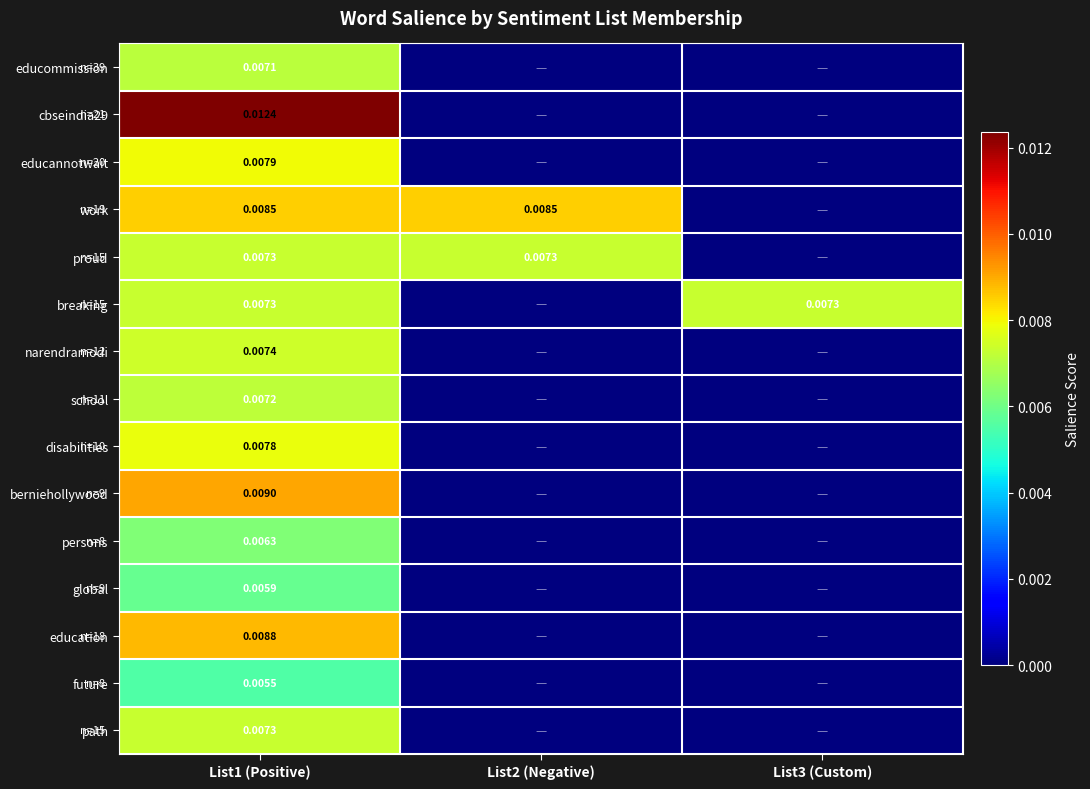

Count the number of data series in this chart.

15